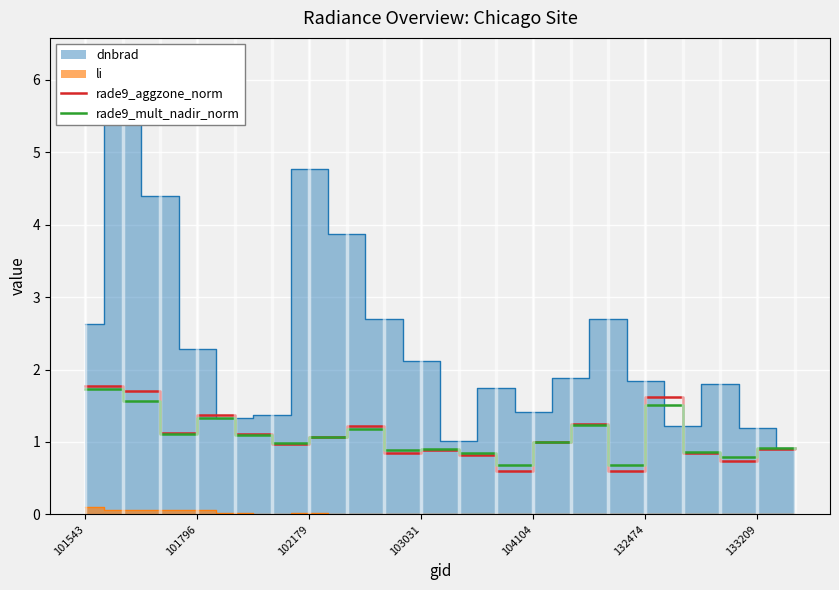

The rade9_mult_nadir_norm series shows 2.4 at 101543. True or false?

False